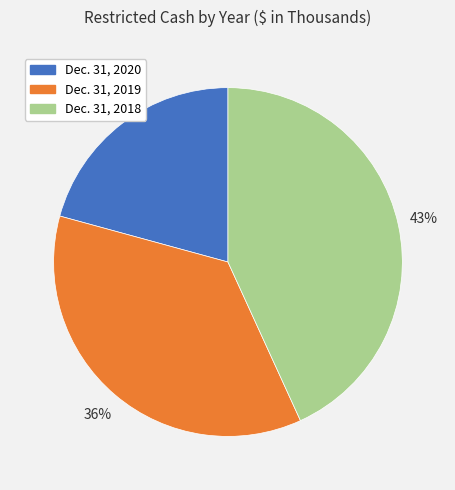

Do Dec. 31, 2019 and Dec. 31, 2020 together represent more than half of the pie?

Yes